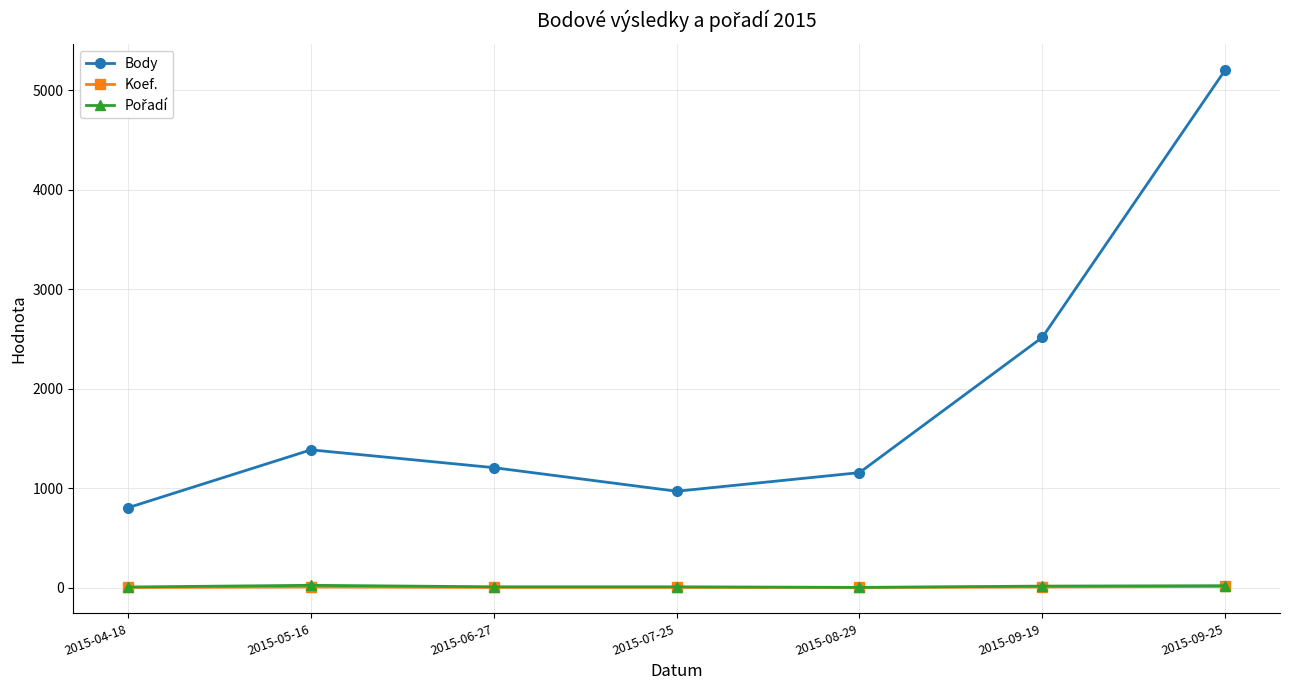

True or false: Koef. and Body intersect in this chart.

False